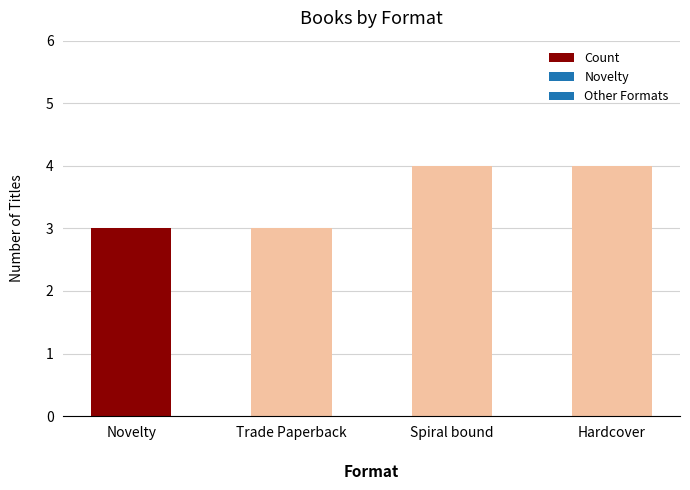

What is the approximate value at Novelty?

3